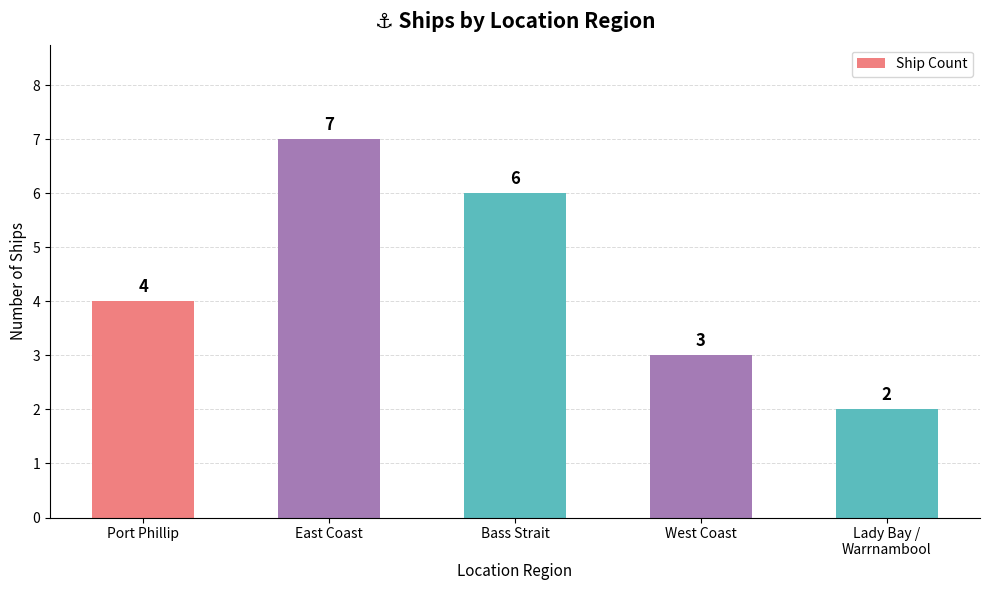

What is the label of the 4th bar from the right?

East Coast